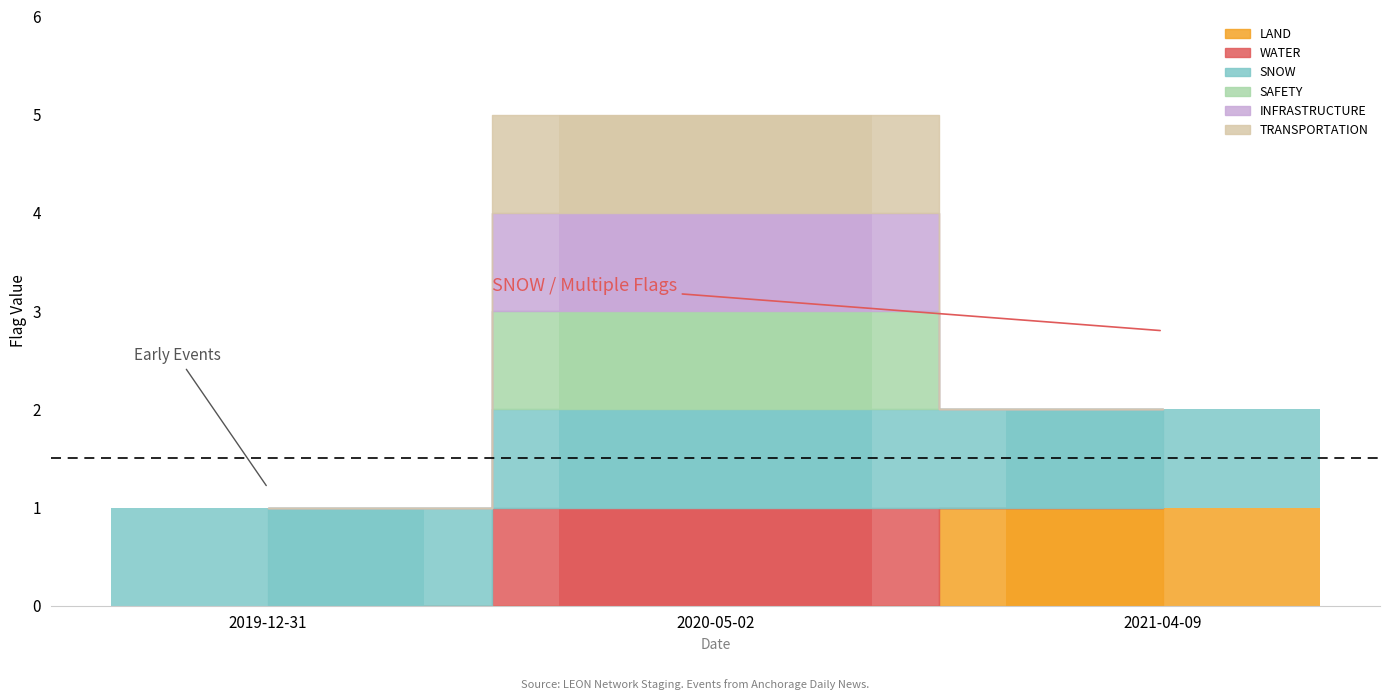

Between 2019-12-31 and 2021-04-09, which series saw the biggest shift?

LAND